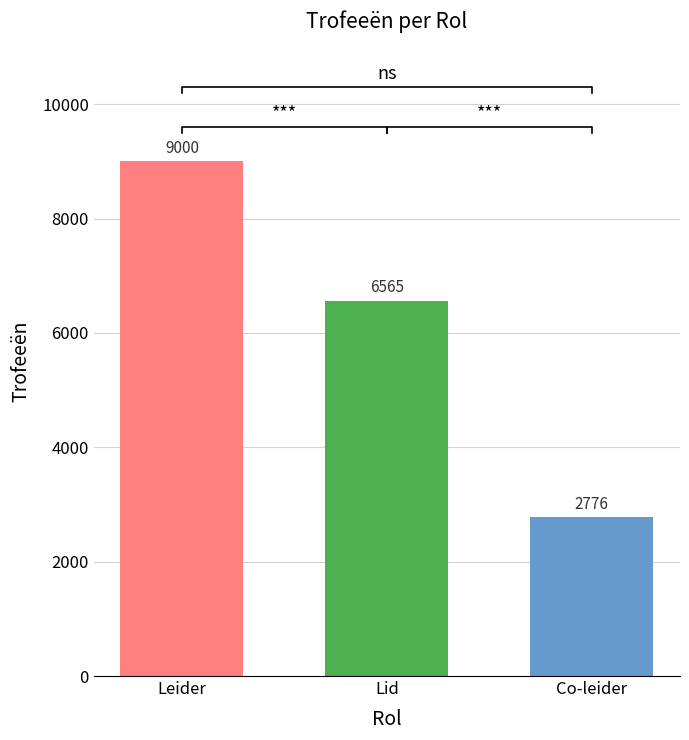

List the labels in order of value, smallest first.

Co-leider, Lid, Leider